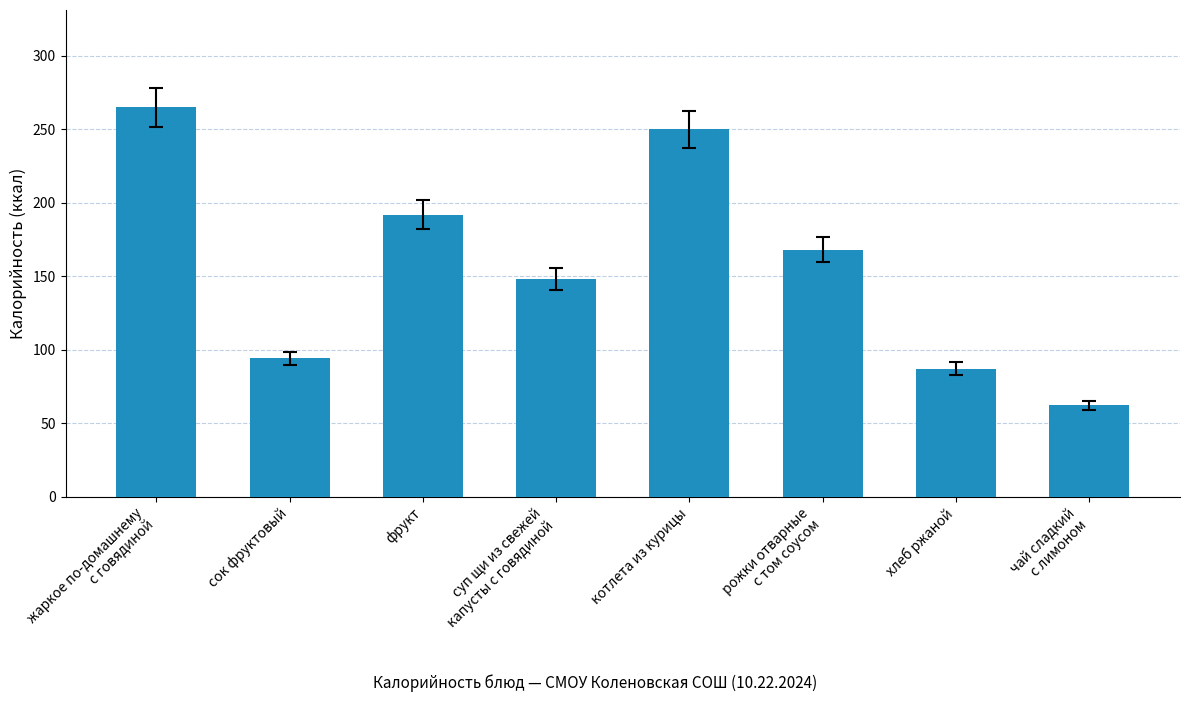

Rank the categories by value from lowest to highest.

чай сладкий
с лимоном, хлеб ржаной, сок фруктовый, суп щи из свежей
капусты с говядиной, рожки отварные
с том соусом, фрукт, котлета из курицы, жаркое по-домашнему
с говядиной